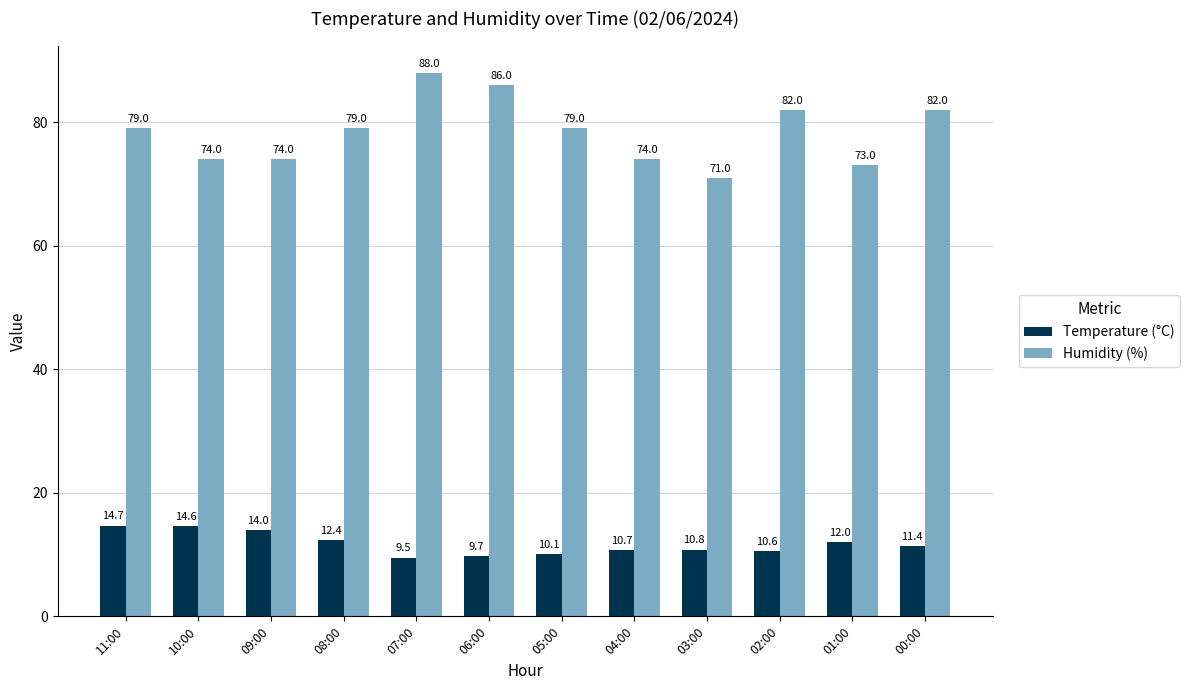

What is the minimum value for Temperature (°C)?

9.5